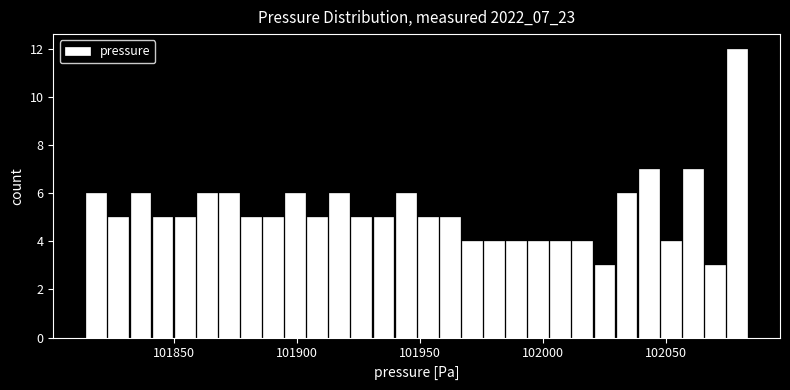

Read against the x-axis, roughly where is the centre of the tallest bar?

102080